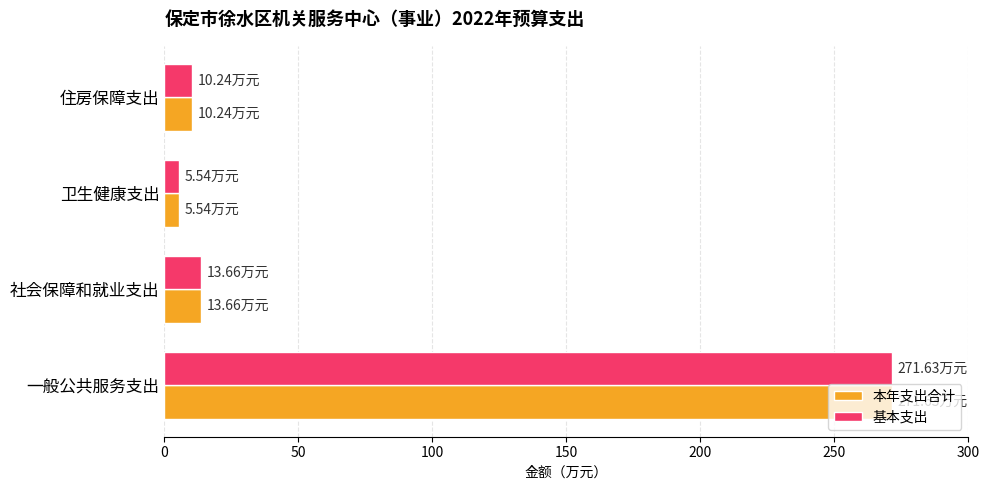

What is the average value of the 本年支出合计 series?

75.3